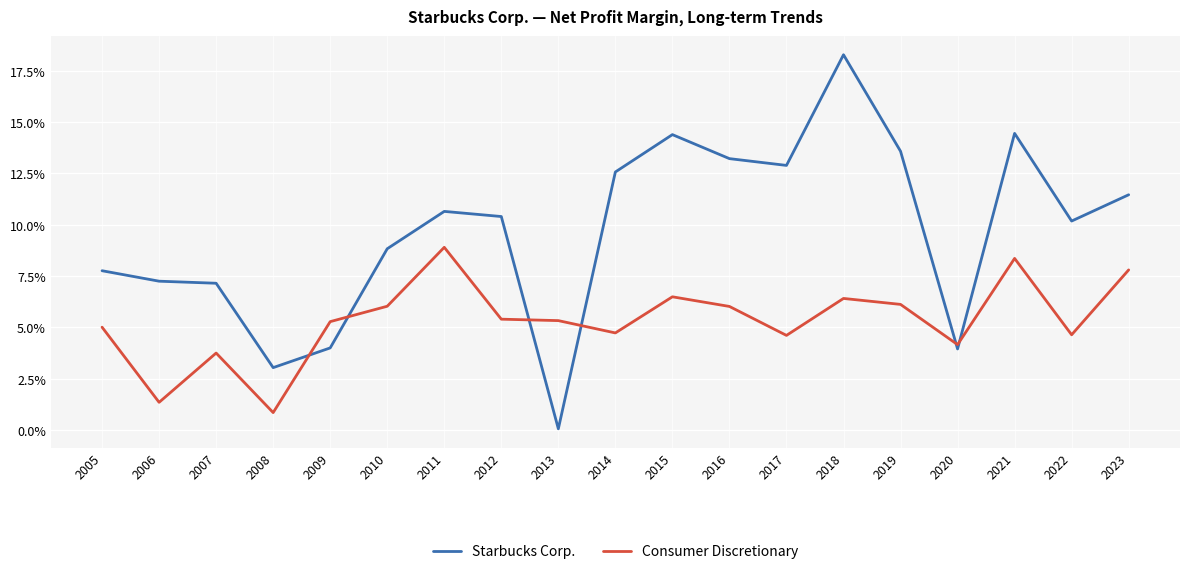

Where is the first local maximum for Consumer Discretionary?

2007